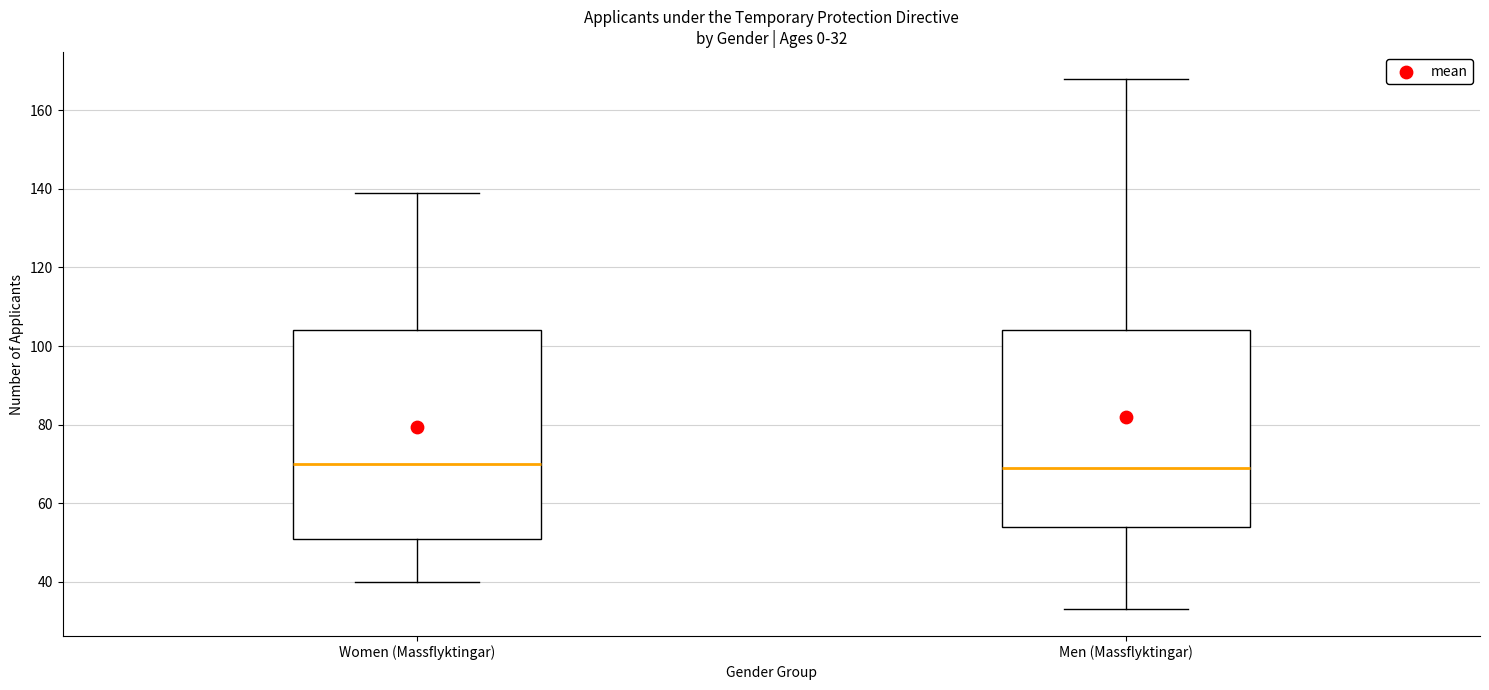

Comparing the boxes themselves (not the whiskers), which one is the tallest?

Women (Massflyktingar)